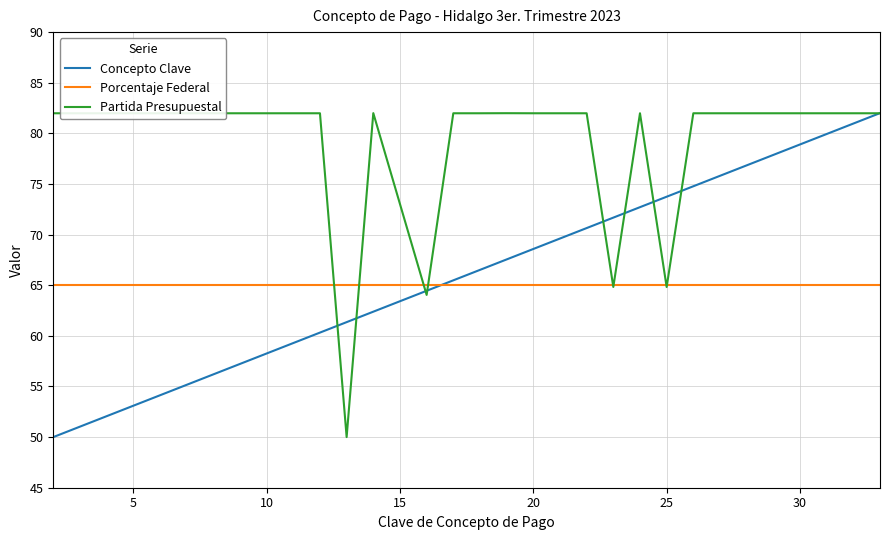

What is the lowest value of the Partida Presupuestal series?

50.0